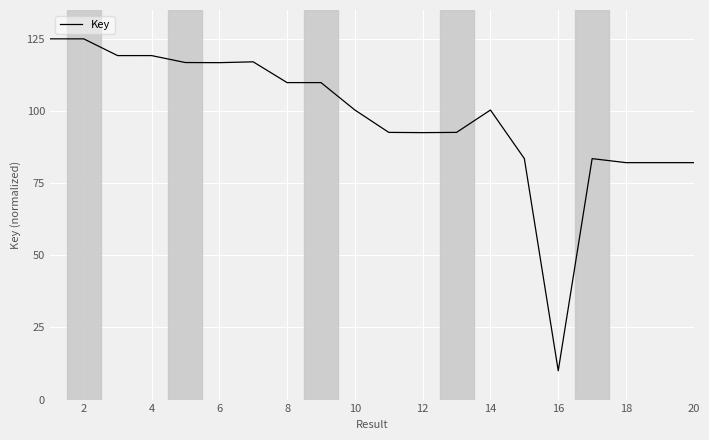

What is the smallest value displayed?

10.0